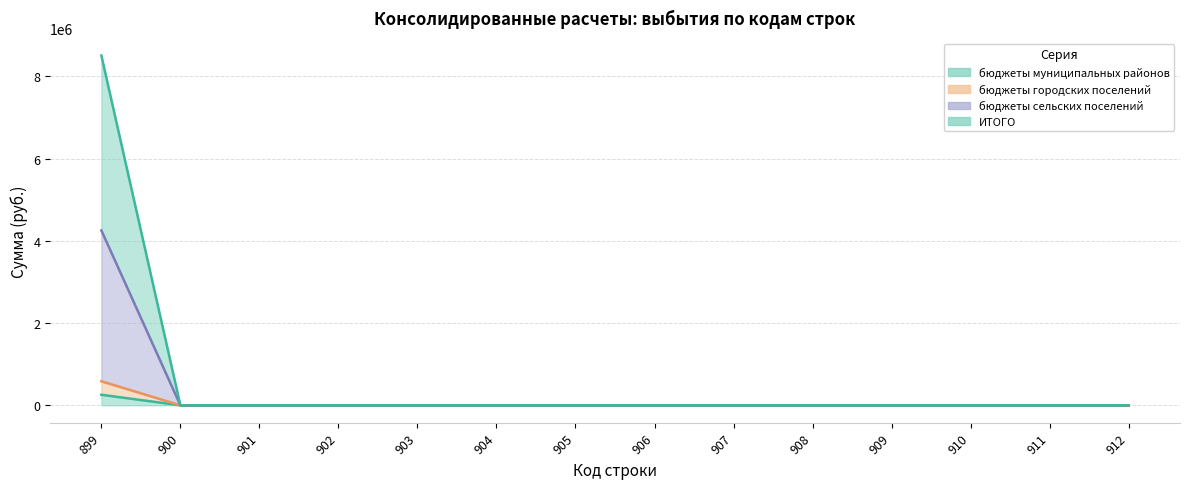

How many values in бюджеты городских поселений are above zero?

1